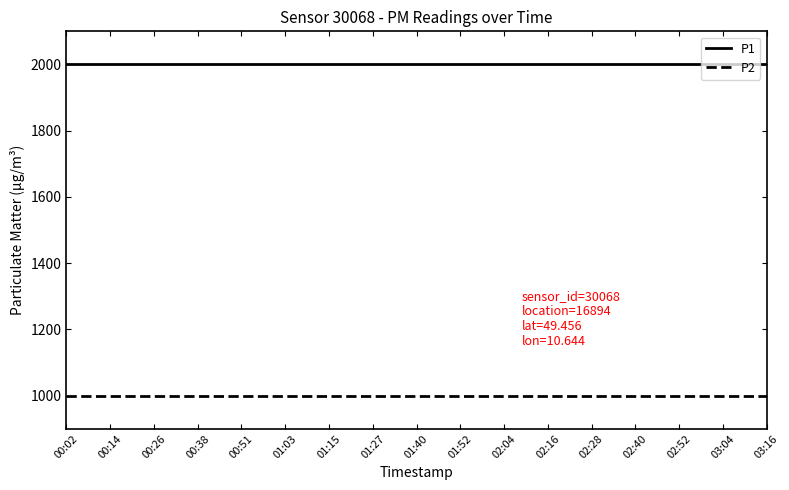

True or false: P1 and P2 cross at least once.

False